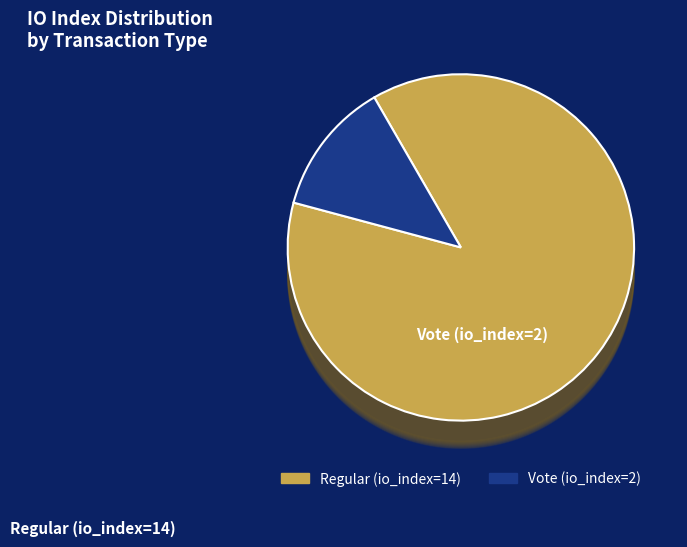

What is the change in value from Regular (io_index=14) to Vote (io_index=2)?

-12